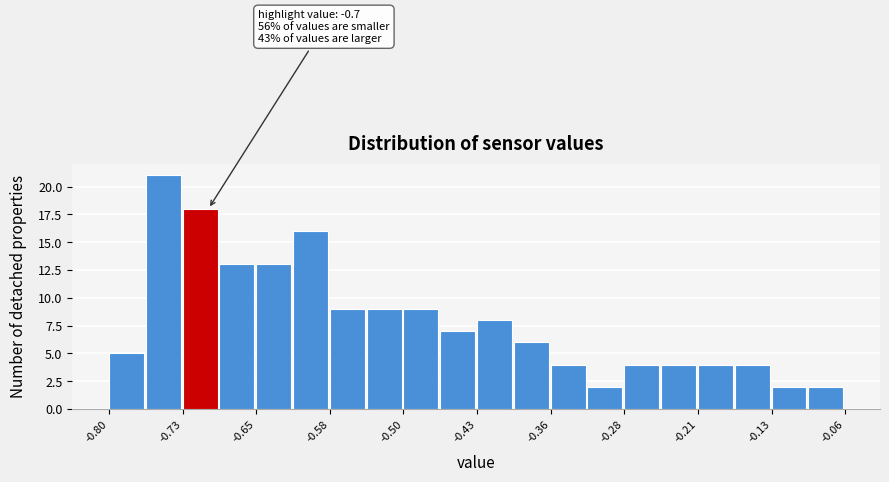

Around what value on the x-axis is the tallest bar? Give the approximate position of its centre, as read against the axis.

-0.75